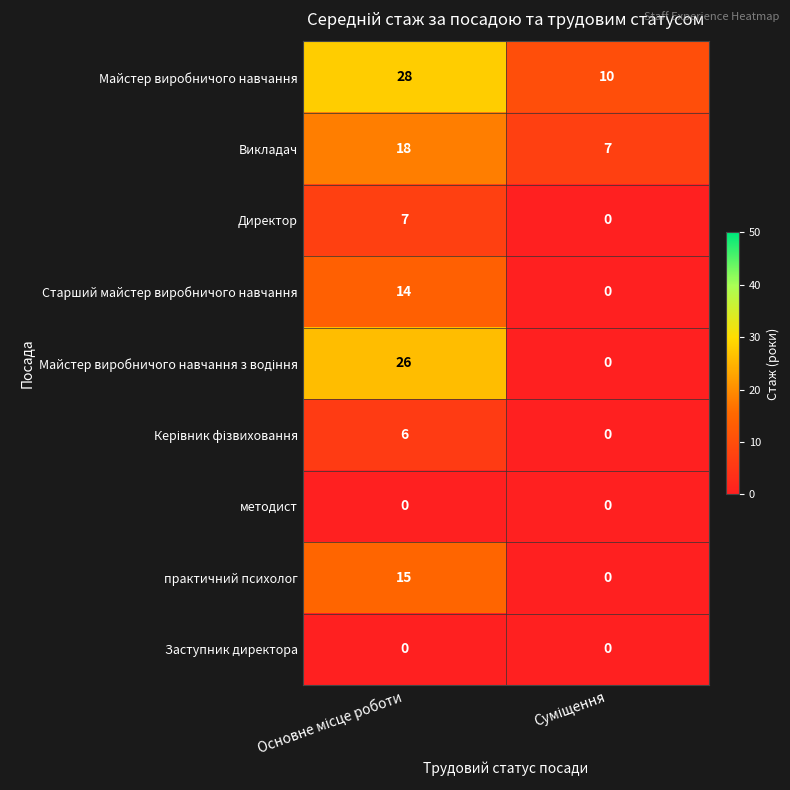

Which series has the largest total across all categories?

Майстер виробничого навчання